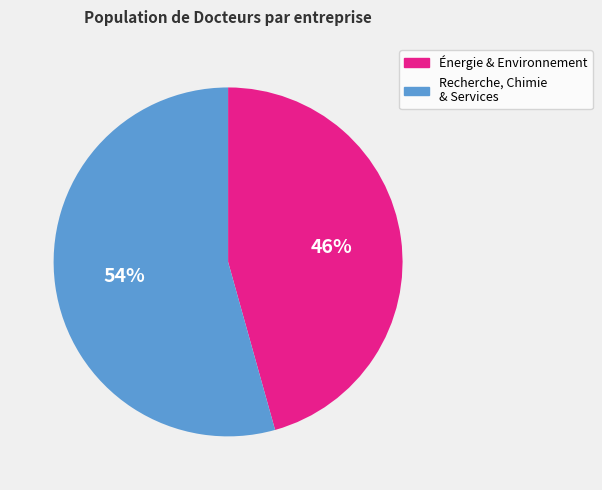

Do Recherche, Chimie & Services and Énergie & Environnement together represent more than half of the pie?

Yes